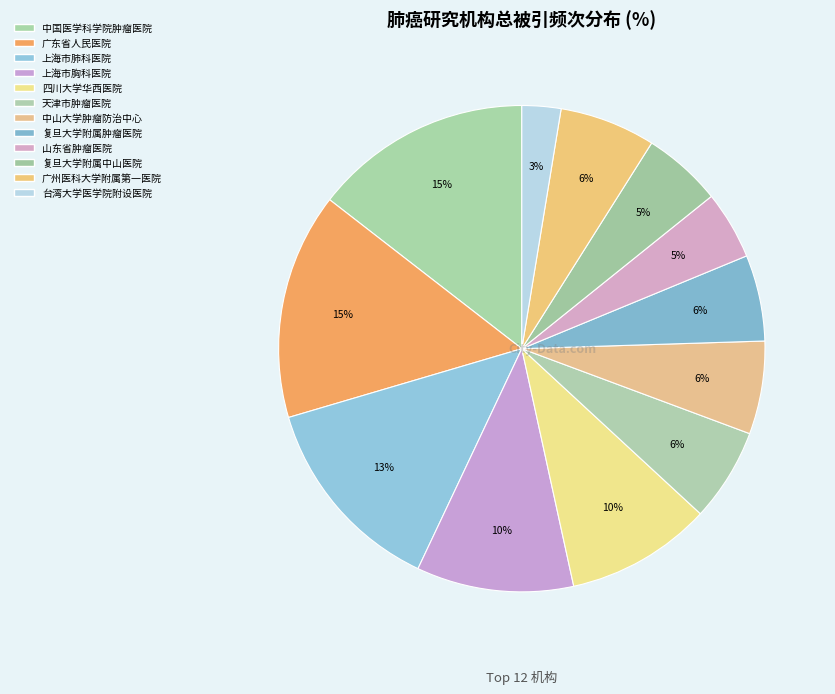

Is it true that 天津市肿瘤医院 is 6% of the pie?

True